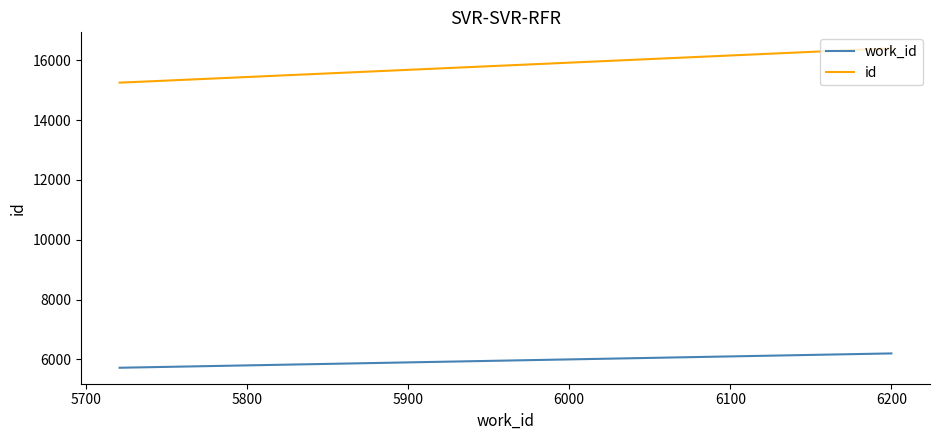

At how many categories does at least one series exceed 11336?

4